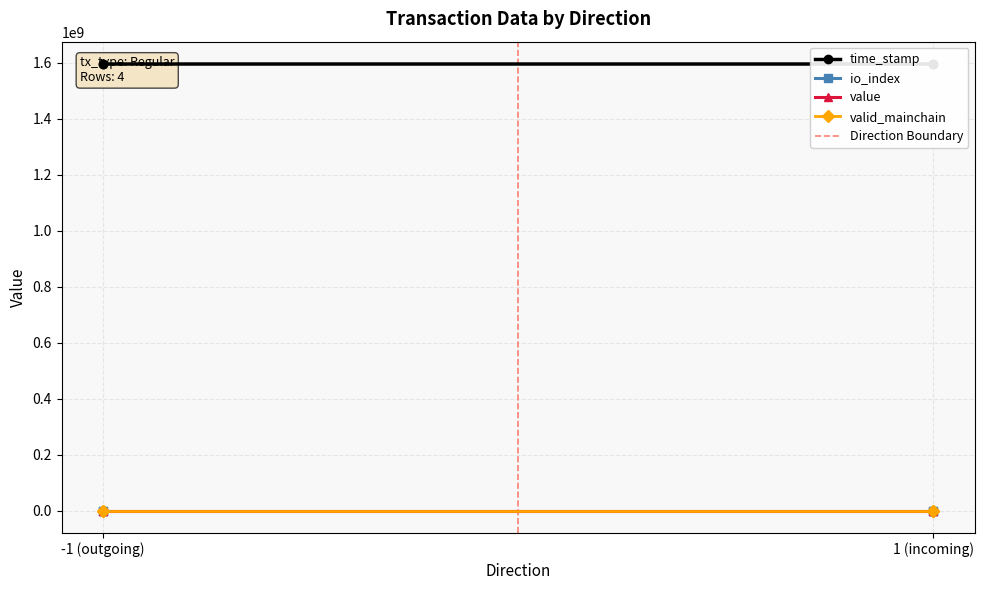

Where is time_stamp nearest to the value 1595358650?

-1 (outgoing)